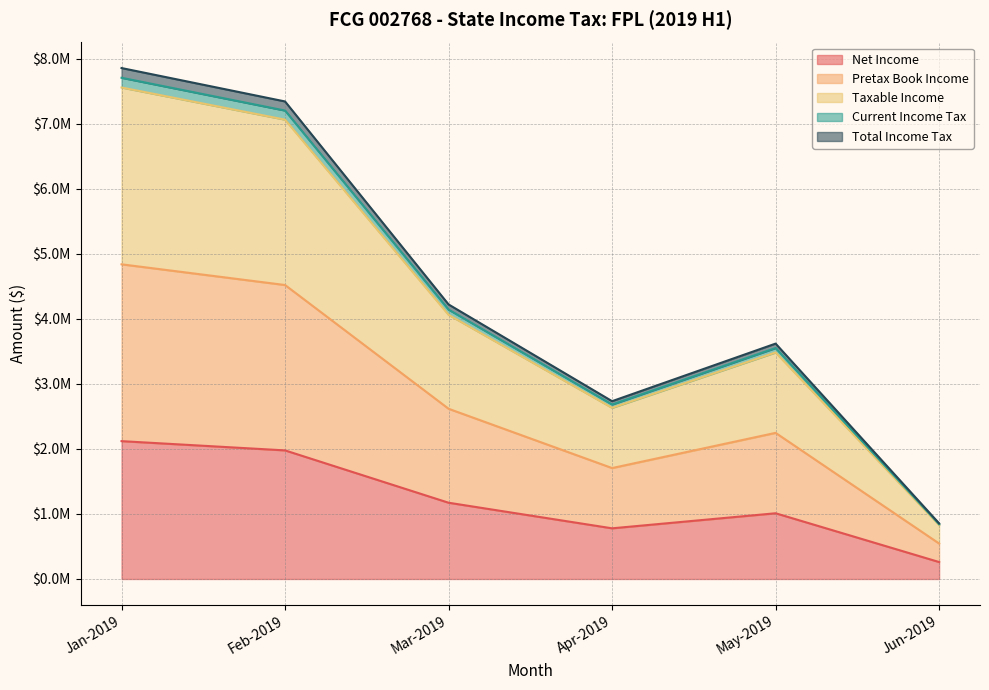

The value of Total Income Tax at Jun-2019 is 855319.5. True or false?

True